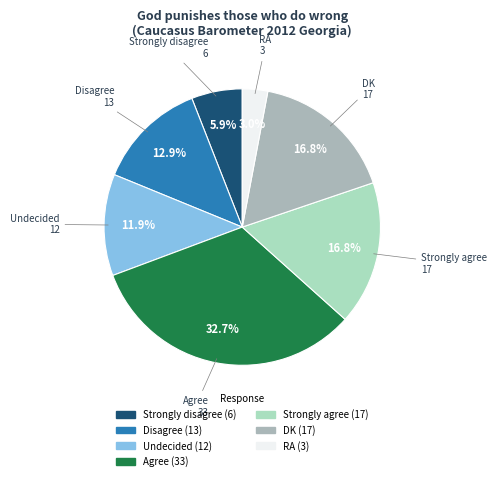

True or false: Strongly disagree accounts for 6% of the total.

True